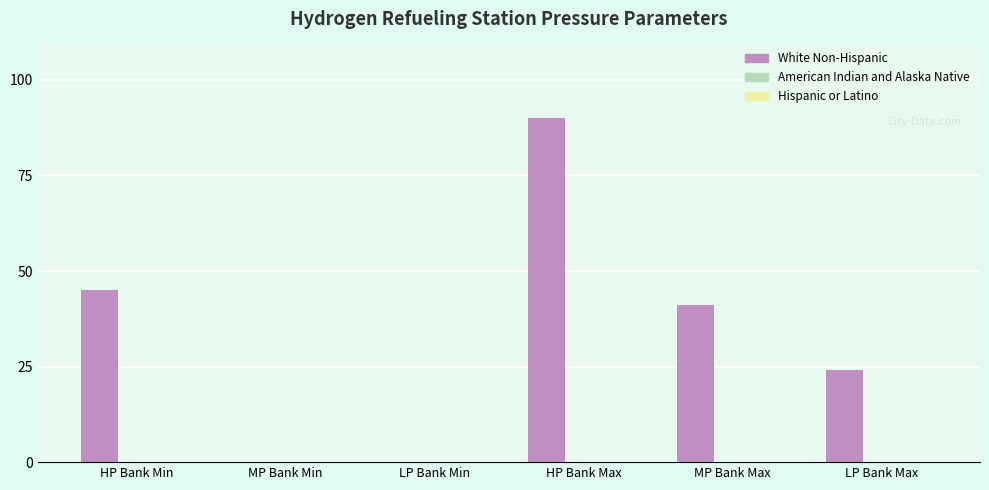

Count the number of categories in the chart.

6